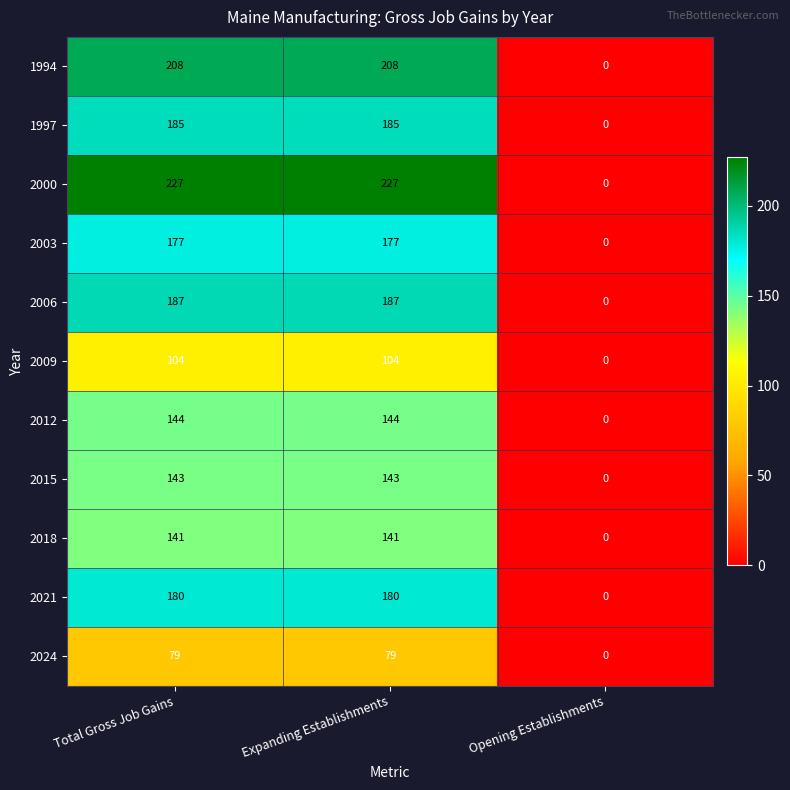

What is the sum of the 2021 values at Expanding Establishments and Opening Establishments?

180